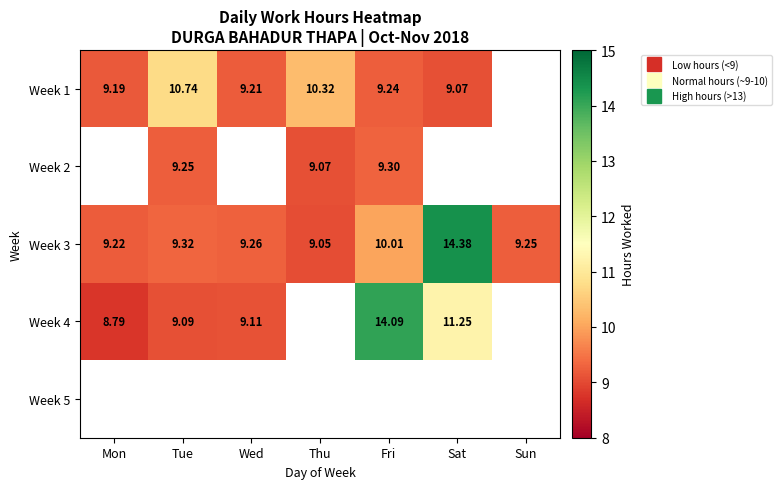

How many distinct data groups are displayed?

5